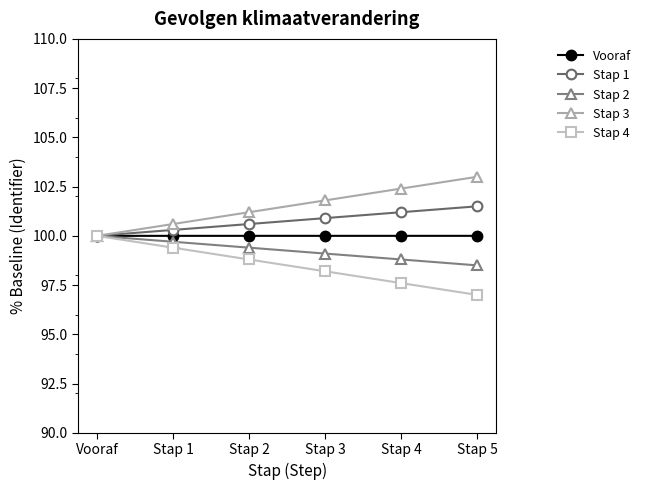

True or false: Stap 1 has a value of 100.3 at Stap 1.

True